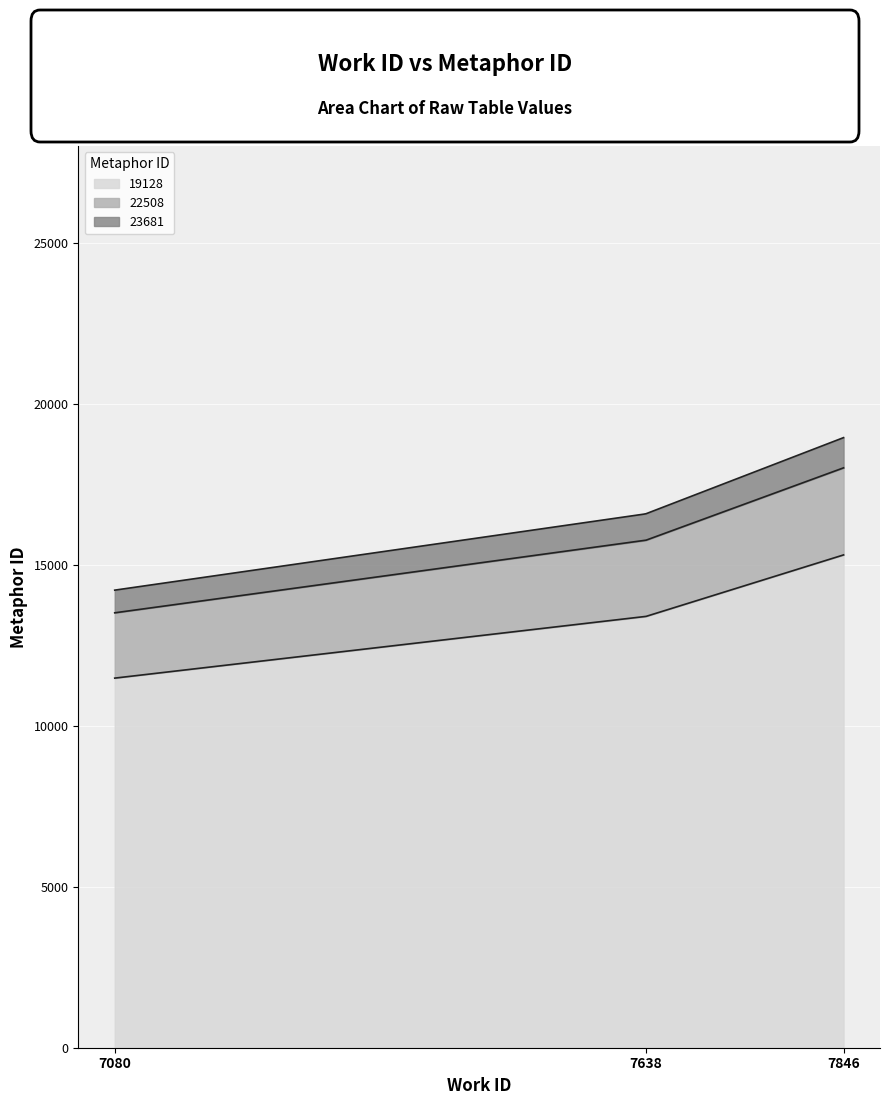

What are all the series names shown in the legend?

19128, 22508, 23681